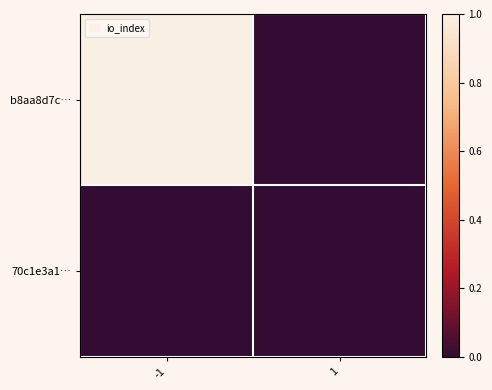

Reading right to left, transcribe all the data shown in this chart.

b8aa8d7c…: 1=0	-1=1
70c1e3a1…: 1=0	-1=0